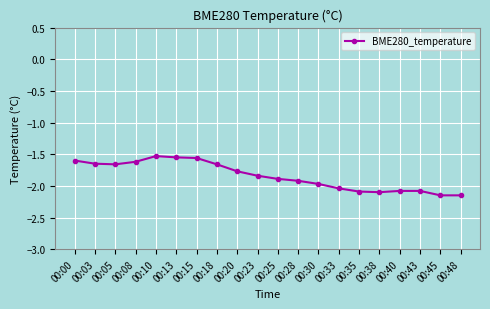

Between 00:40 and 00:25, which is larger?

00:25